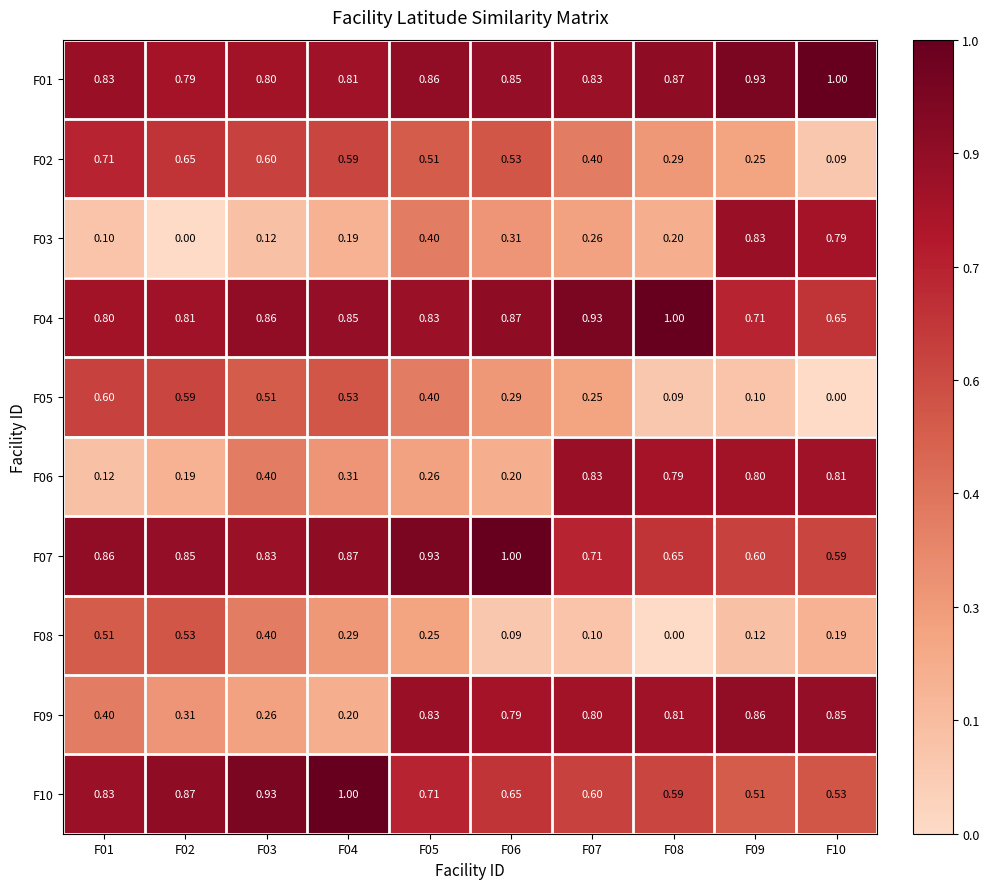

What is the spread (max minus min) of values at F01?

0.8